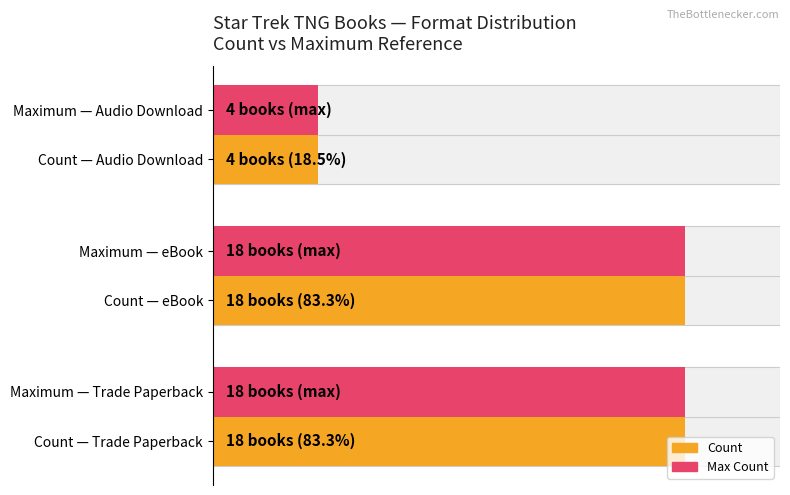

What is the sum of all Count values?

40